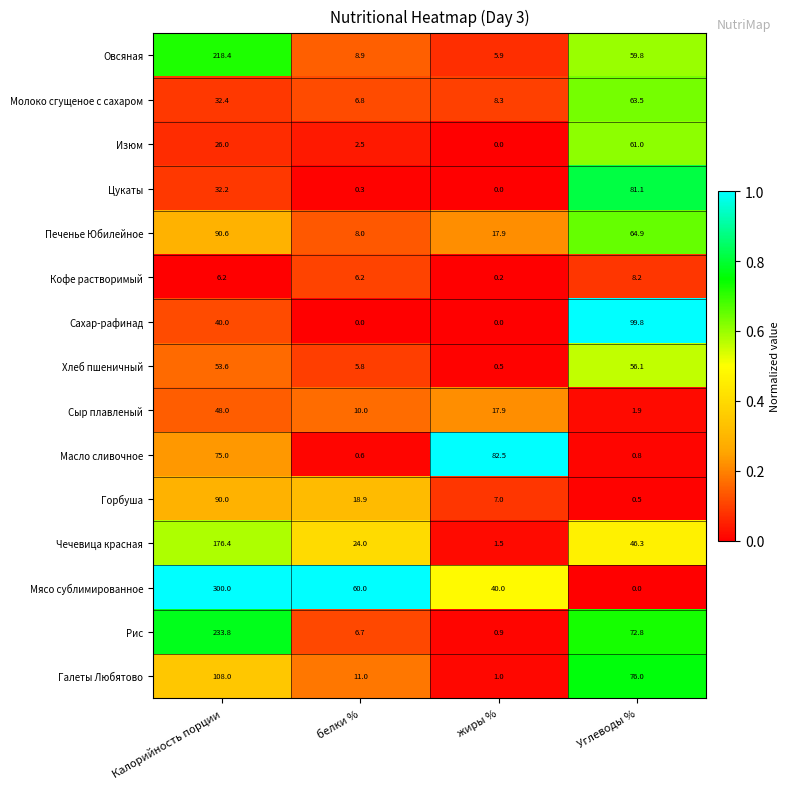

What is the greatest value displayed?

300.0